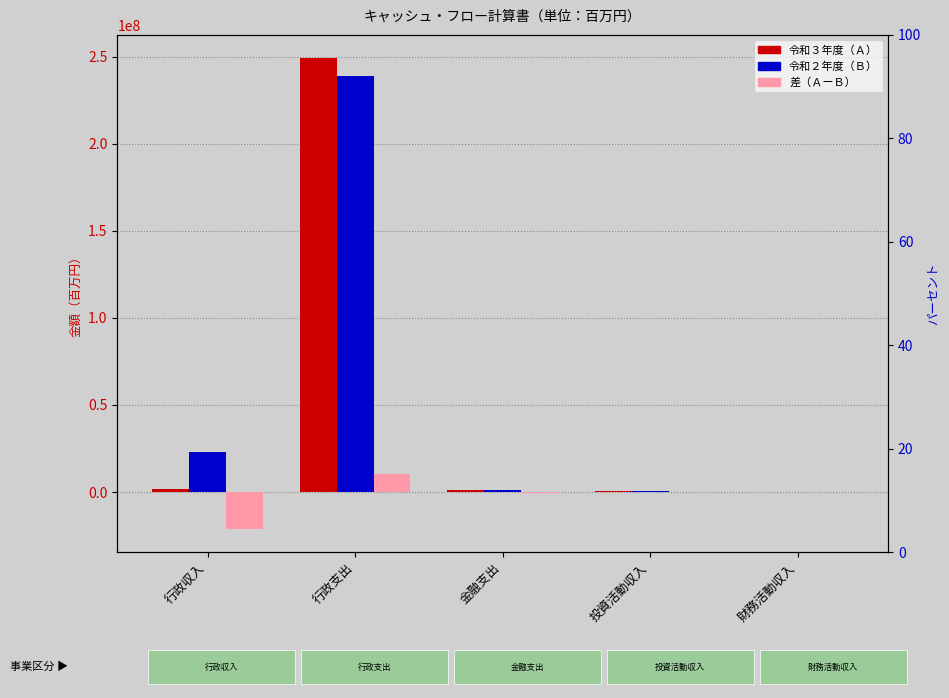

What position from the left is 投資活動収入?

4